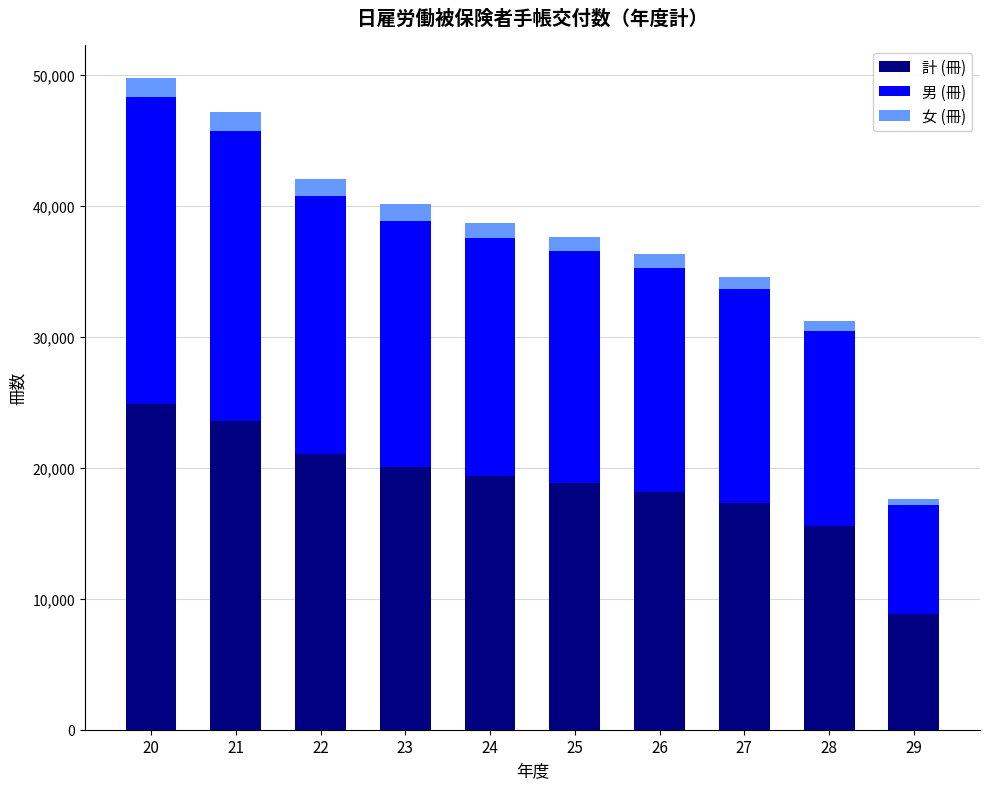

The value of 計 (冊) at 21 is 23582. True or false?

True